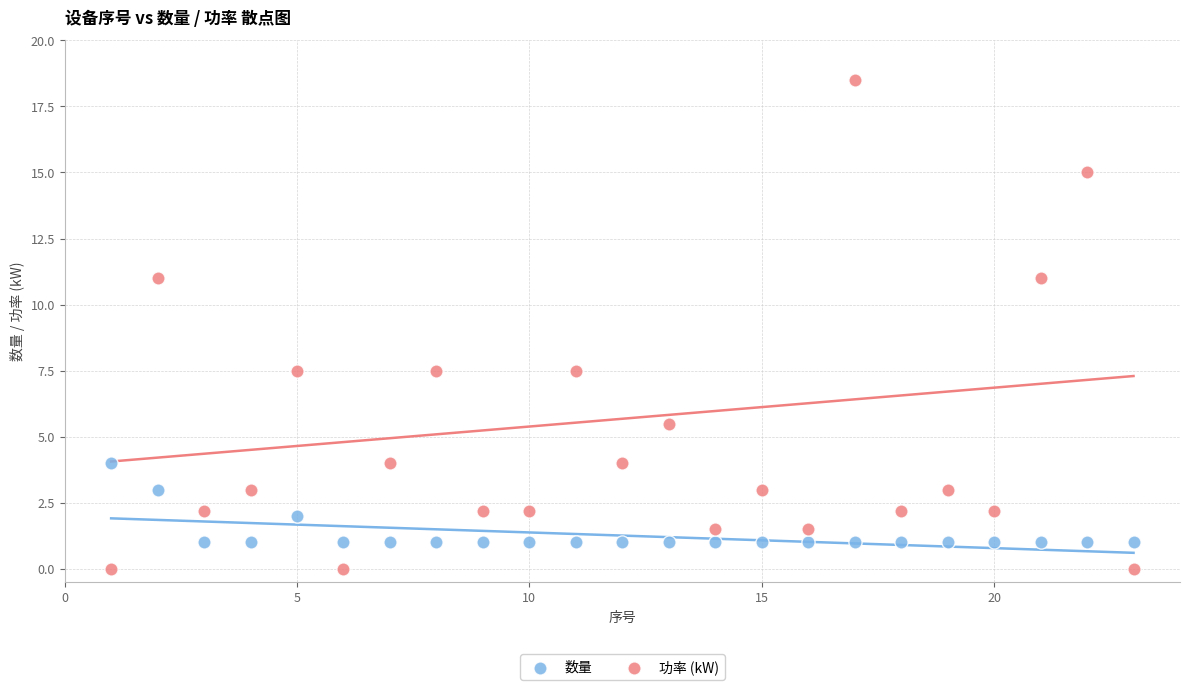

Which series has the largest Y range (max minus min)?

功率 (kW)